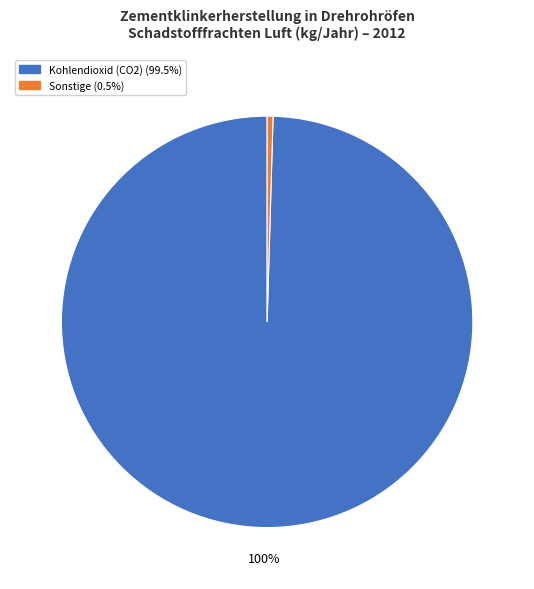

To the nearest percent, what is the average slice percentage?

50%